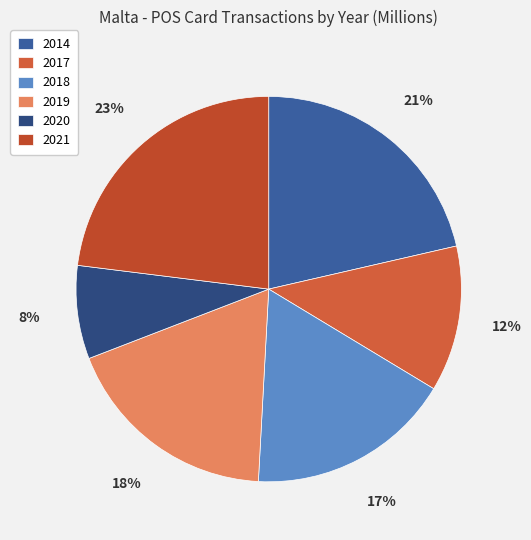

Which slice is the smallest?

2020